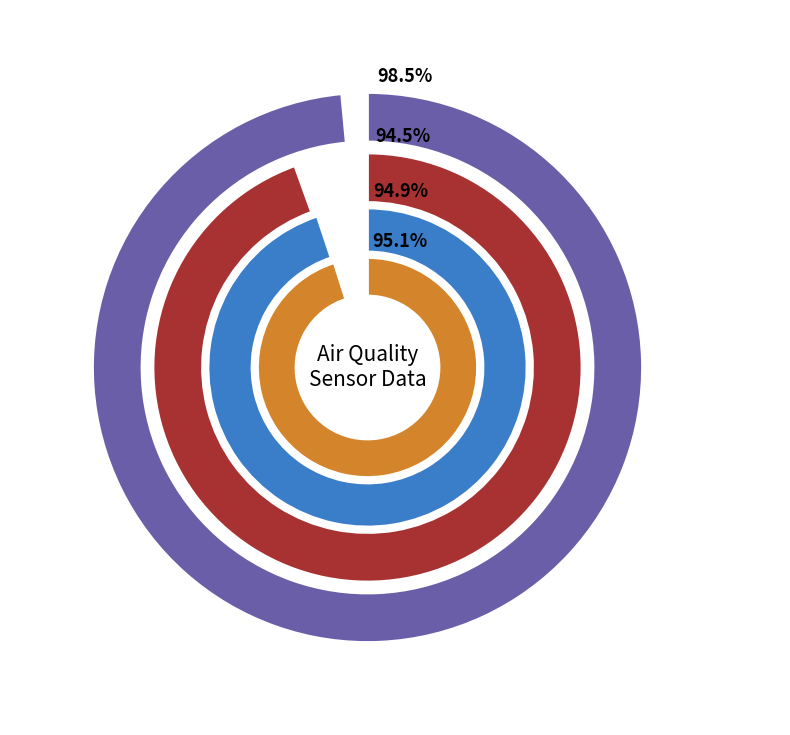

Rank the categories by value from highest to lowest.

Max_cycle, Min_cycle, SDS_P1, SDS_P2